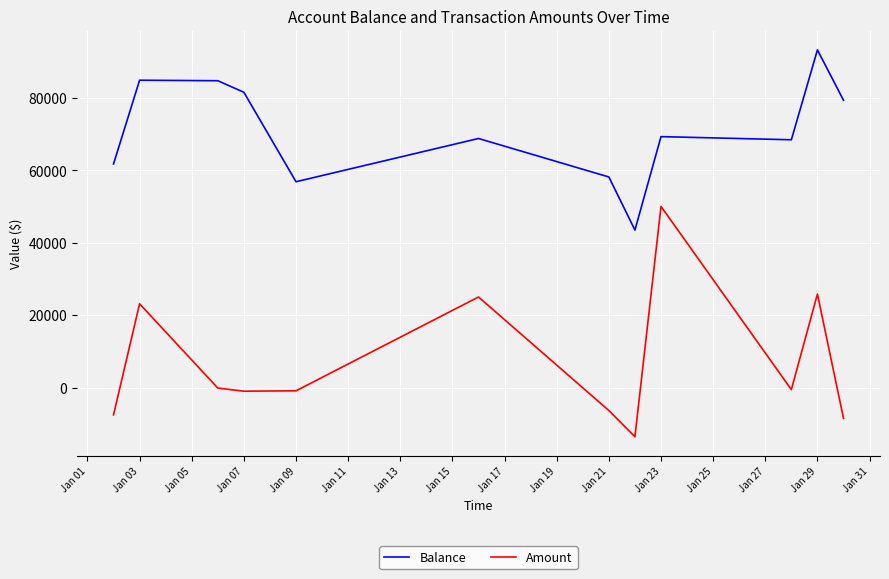

What is the lowest value of the Balance series?

43479.0